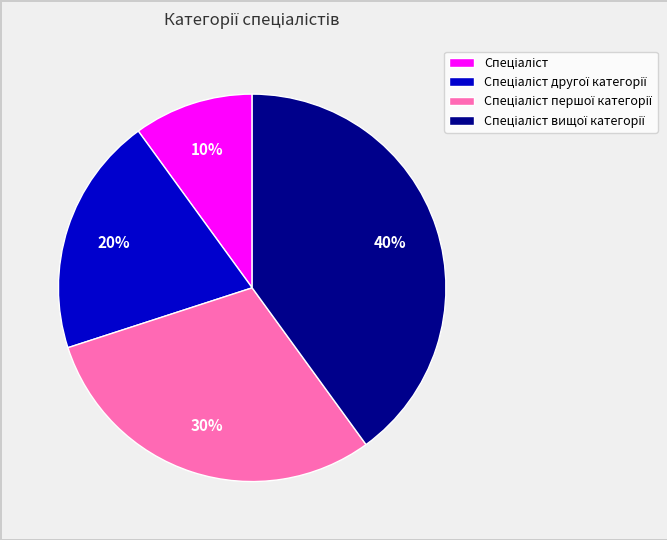

To the nearest percent, what is the average slice percentage?

25%